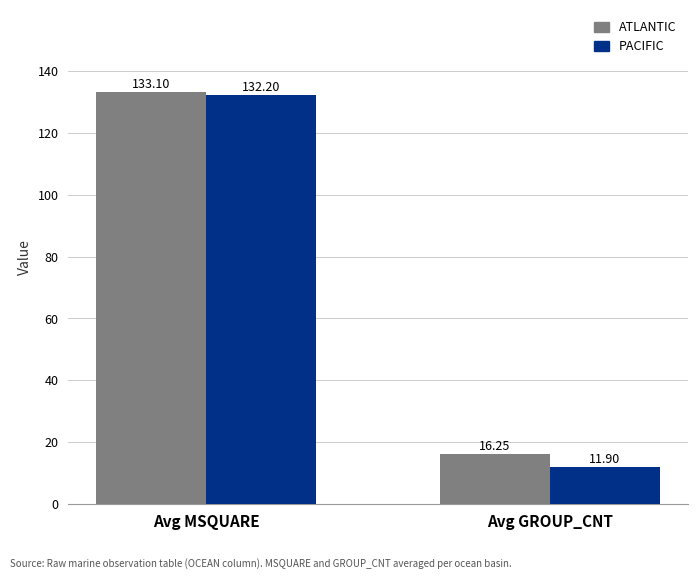

What is the difference between the PACIFIC values at Avg MSQUARE and Avg GROUP_CNT?

120.3